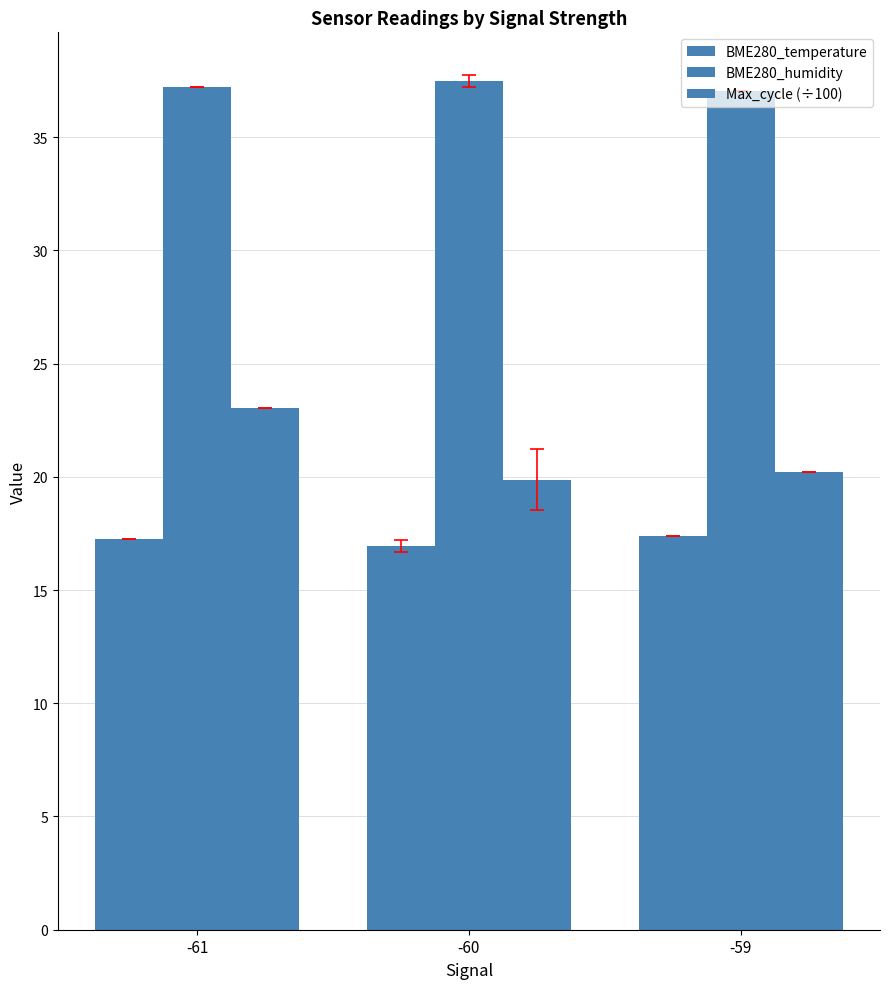

At which category does the chart reach its minimum across all series?

-60